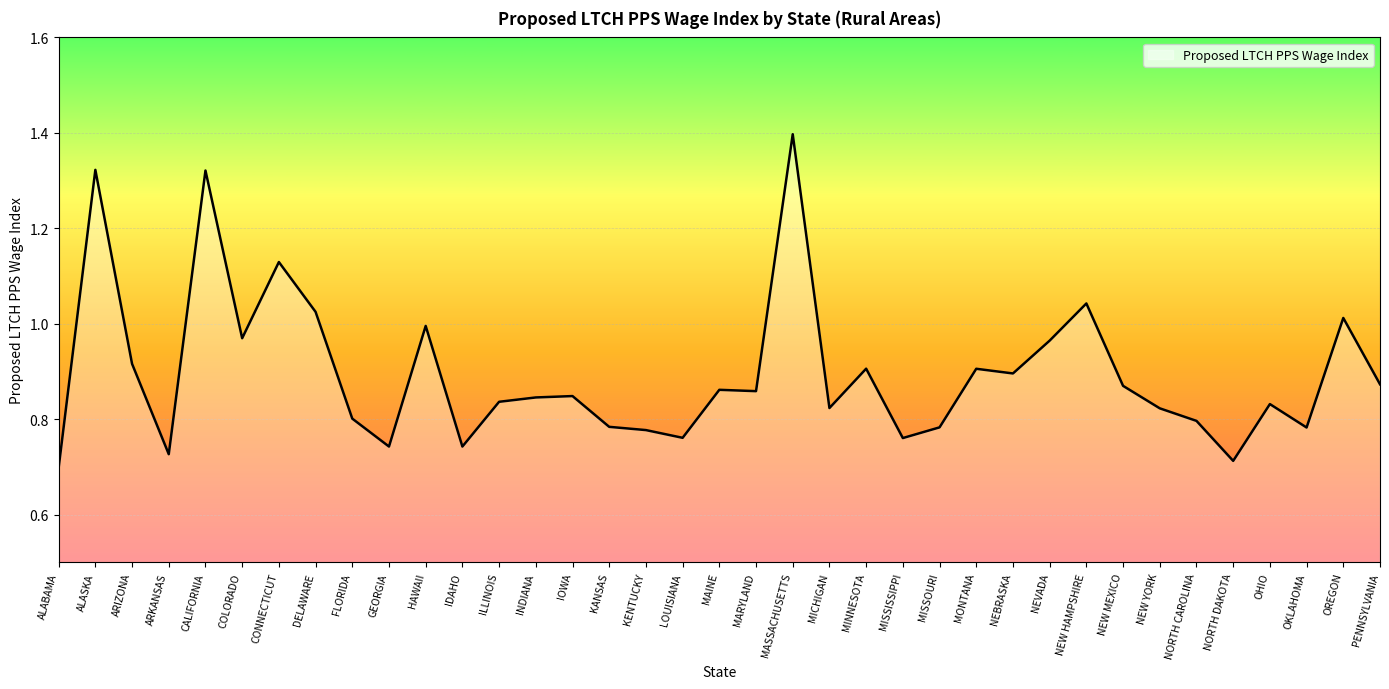

Which label corresponds to the largest value in the chart?

MASSACHUSETTS